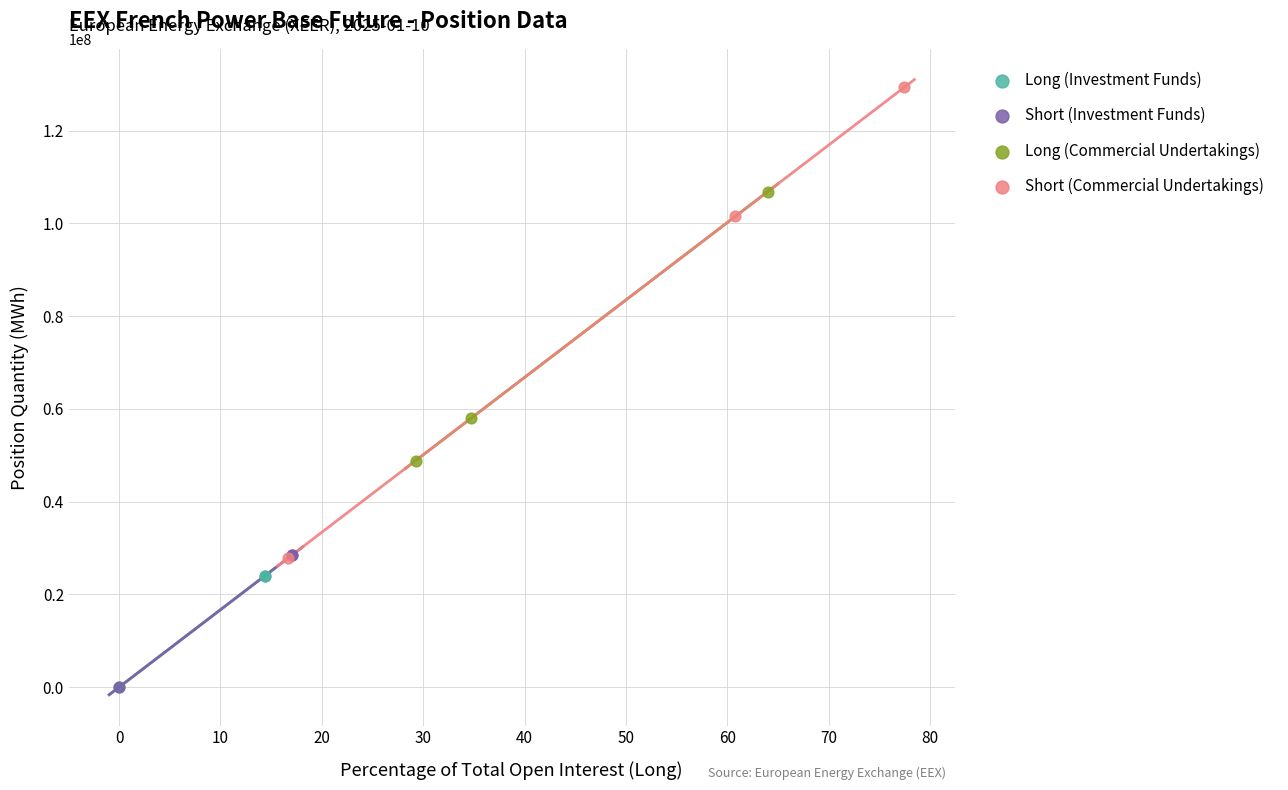

Which series reaches the maximum Y coordinate?

Short (Commercial Undertakings)